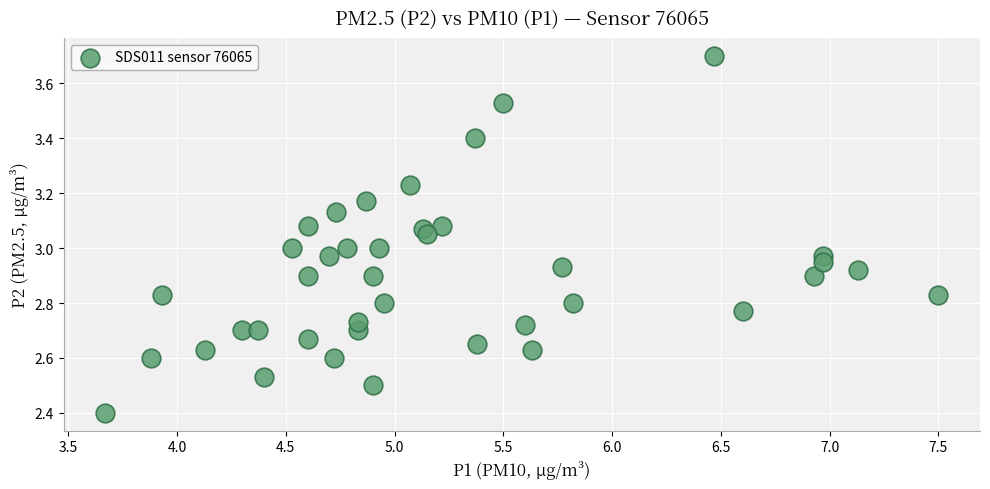

What is the range of Y values (max minus min)?

1.3